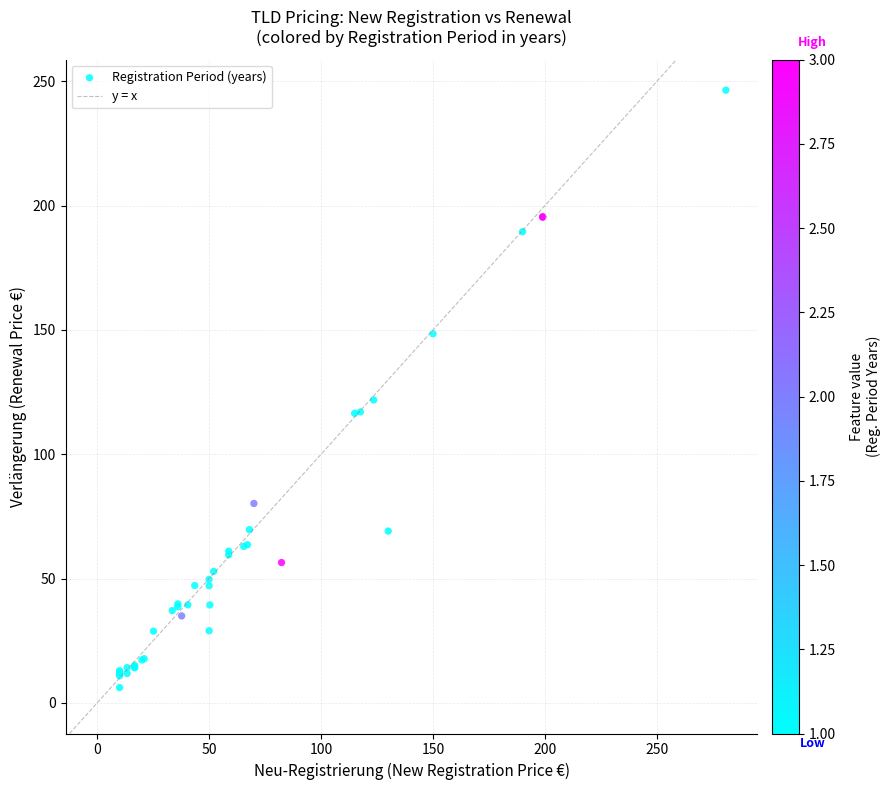

What Y value in the scatter plot is closest to 126?

121.8